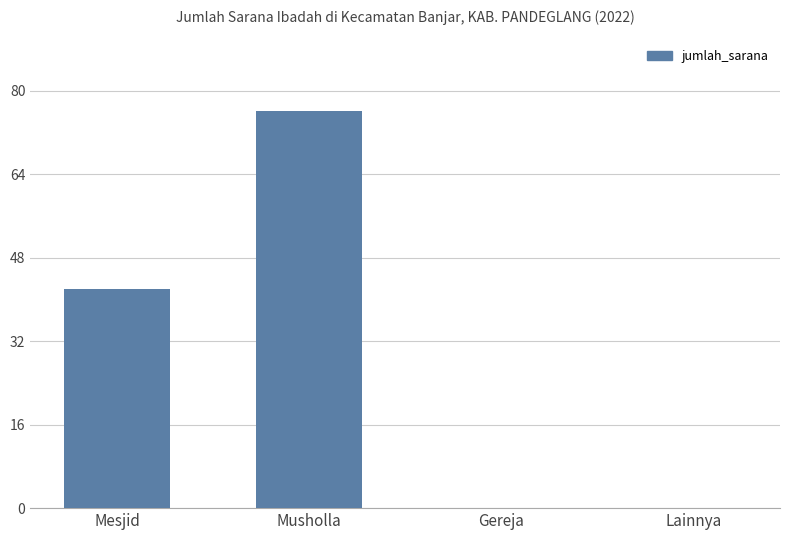

The value at Mesjid is 42. True or false?

True